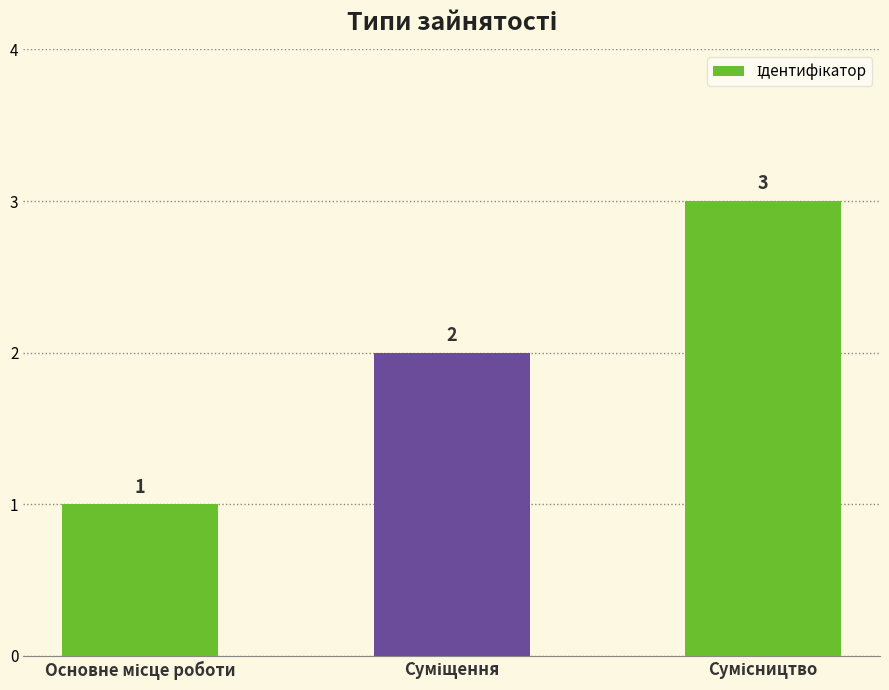

What is the greatest value displayed?

3